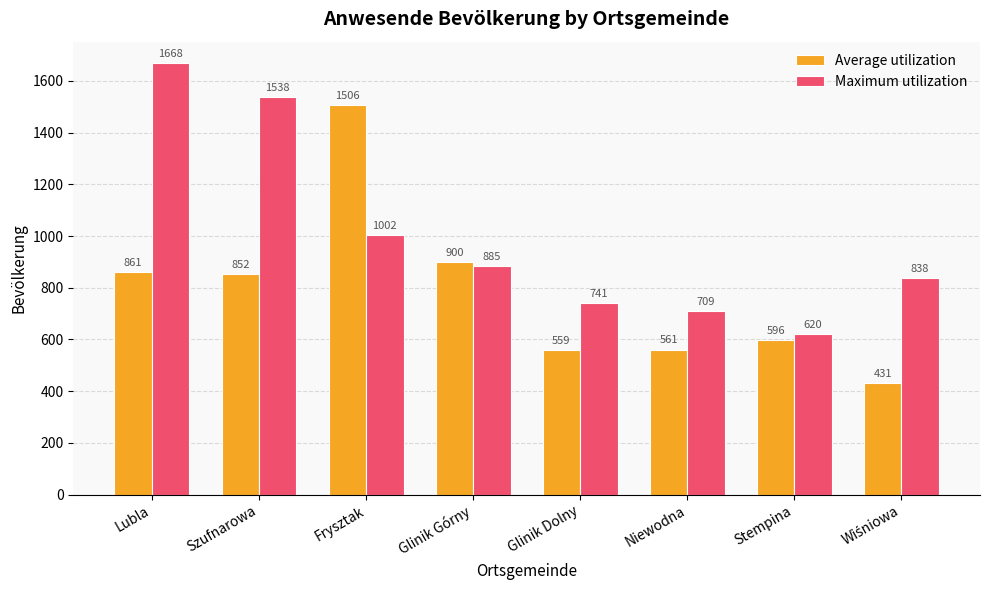

Reading left to right, list all the values displayed in this chart.

Average utilization: 861	852	1506	900	559	561	596	431
Maximum utilization: 1668	1538	1002	885	741	709	620	838